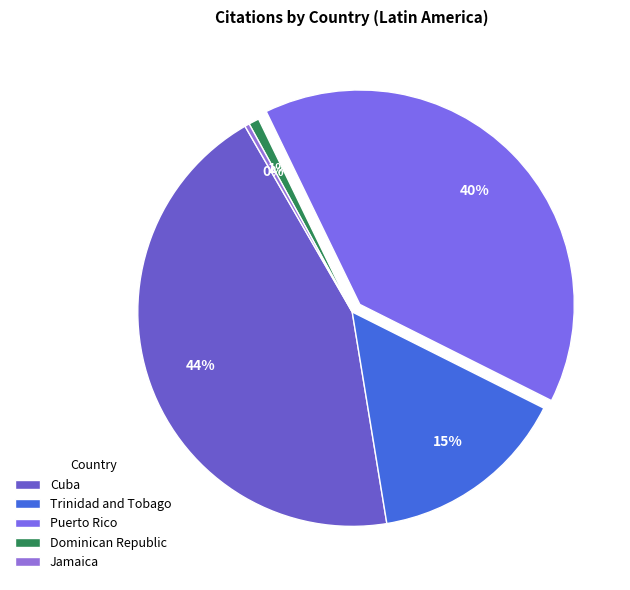

How many slices are in this pie chart?

5